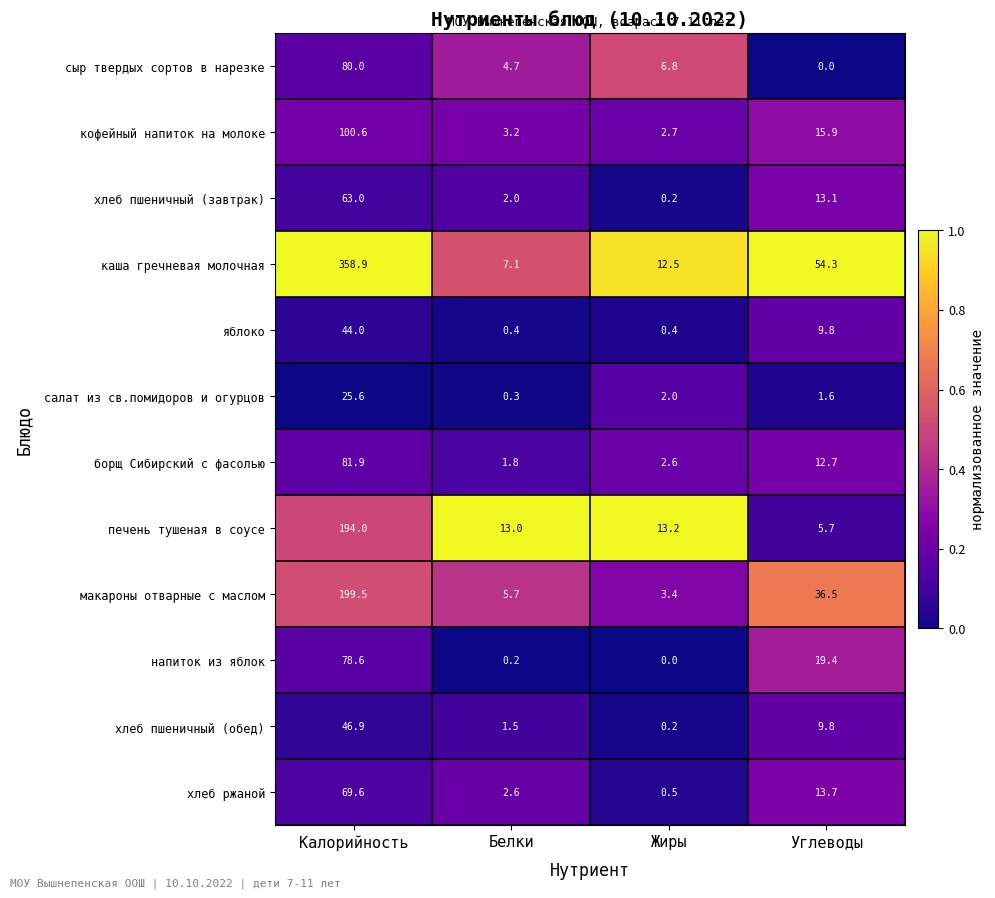

Which category has the lowest value in the салат из св.помидоров и огурцов series?

Белки